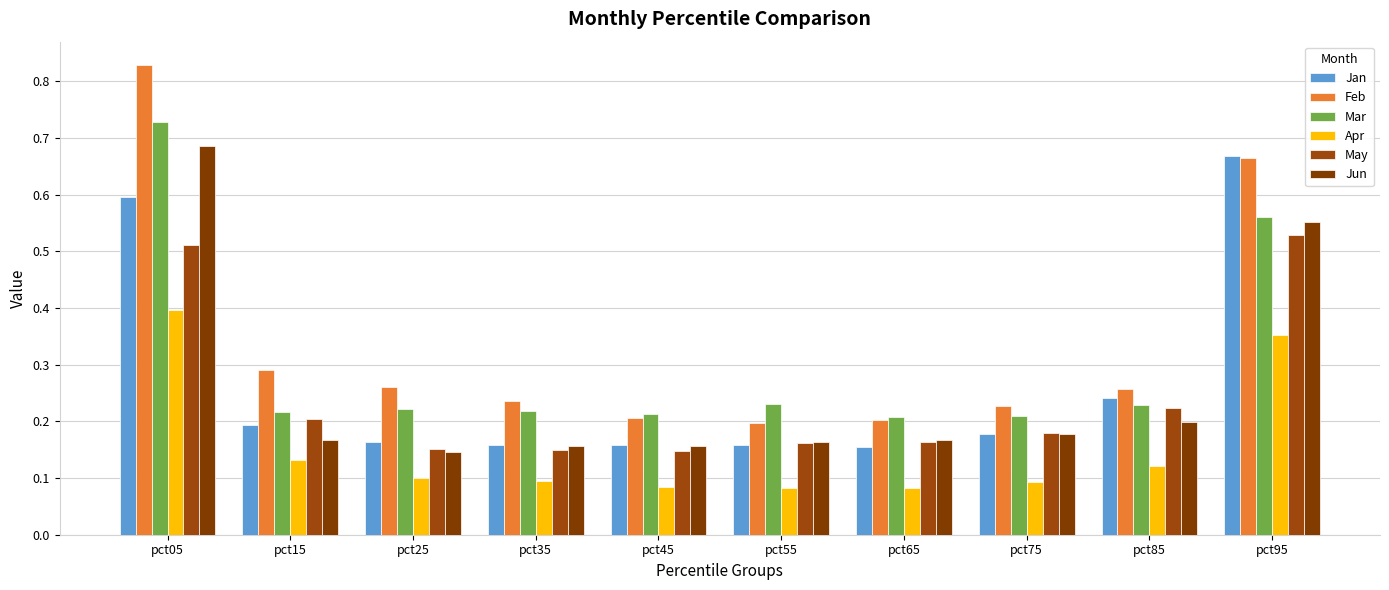

The Jun series shows 0.1 at pct95. True or false?

False